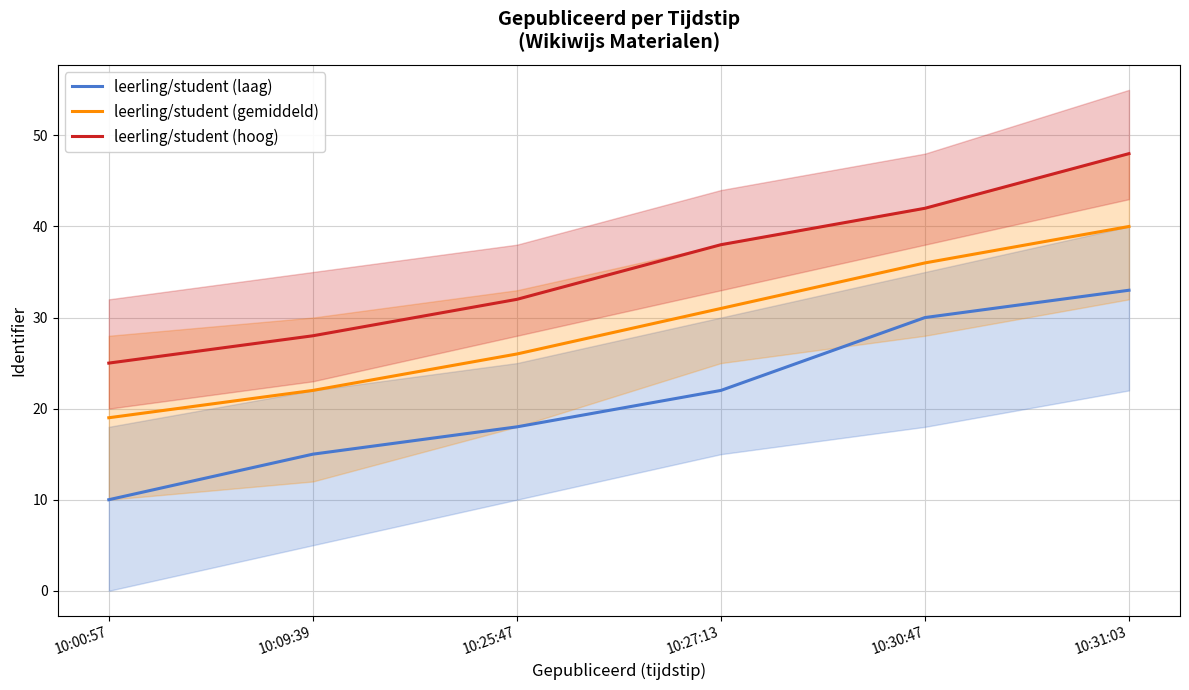

Reading left to right, what are all the values shown in this chart?

leerling/student (laag): 10	15	18	22	30	33
leerling/student (gemiddeld): 19	22	26	31	36	40
leerling/student (hoog): 25	28	32	38	42	48